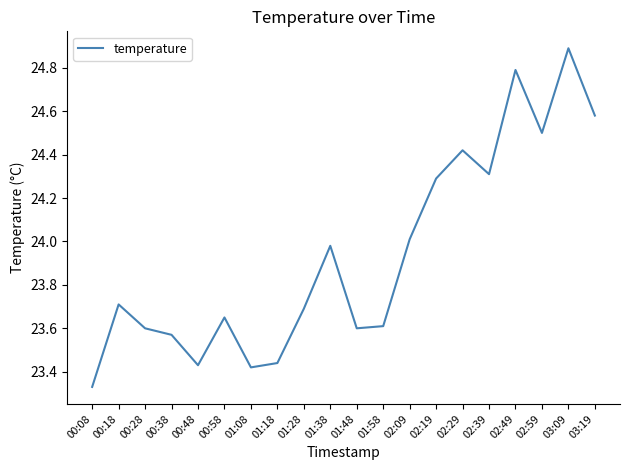

How many lines are shown in the chart?

1